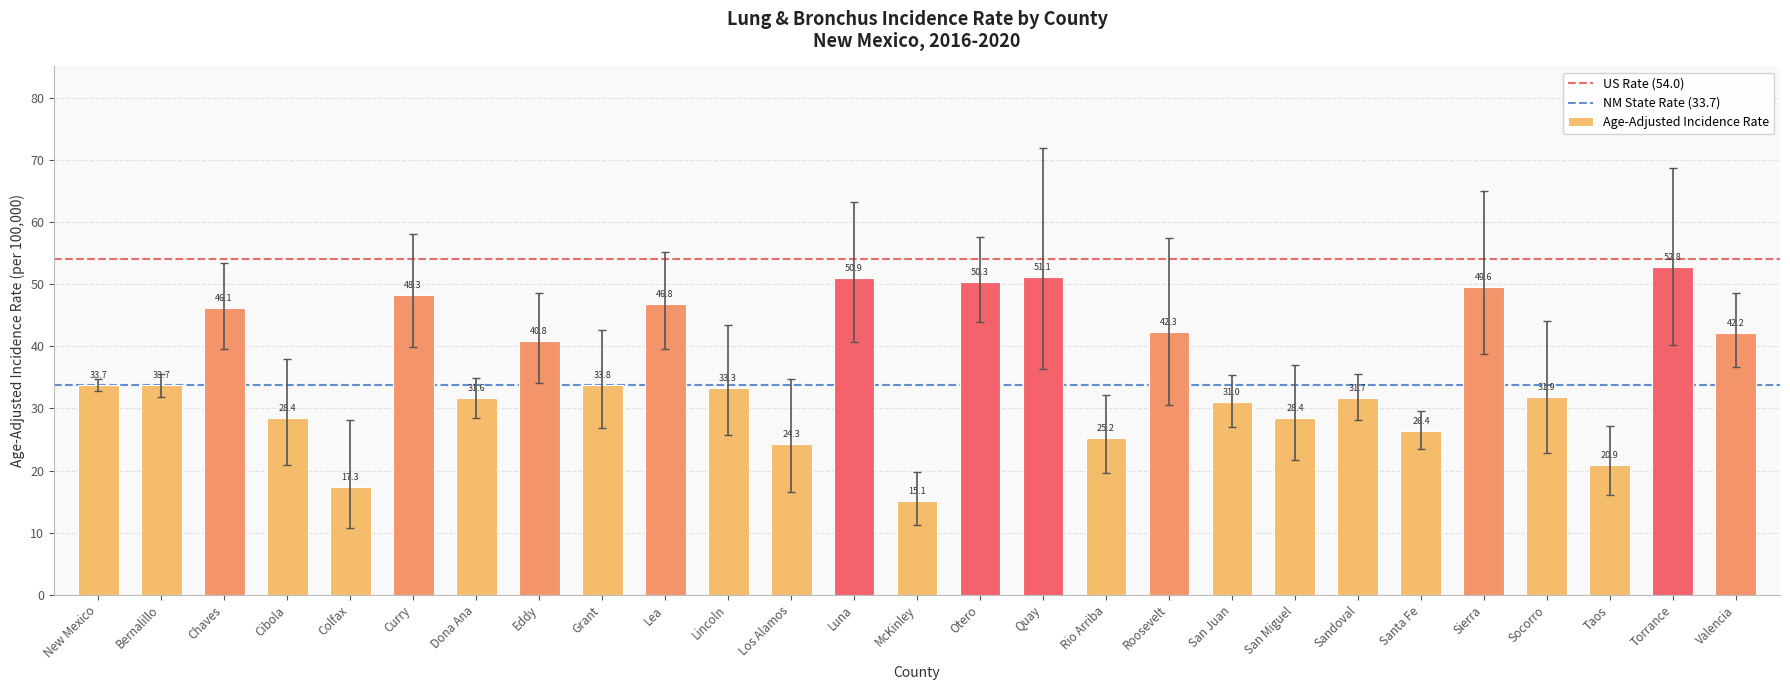

What is the ratio of the value at New Mexico to the value at Taos?

1.6